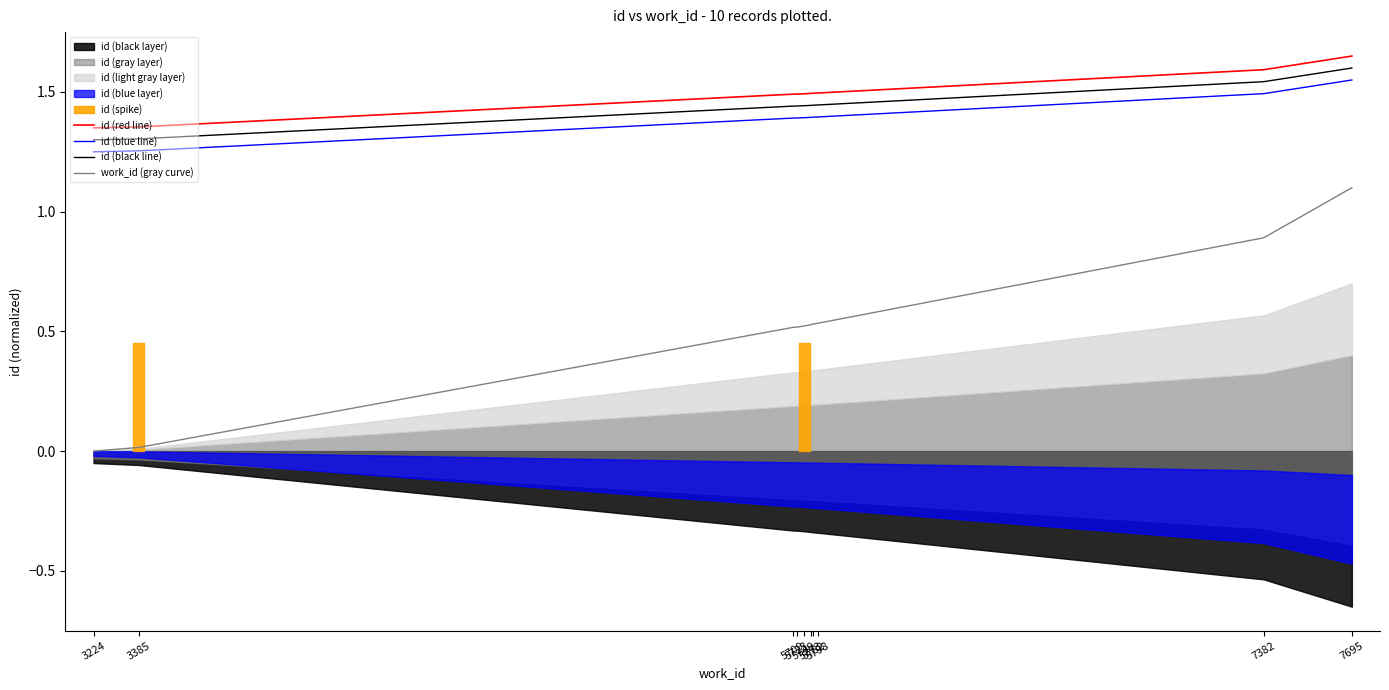

Is the value of id (red line) at 7382 greater than the value of id (black line) at 5723?

Yes